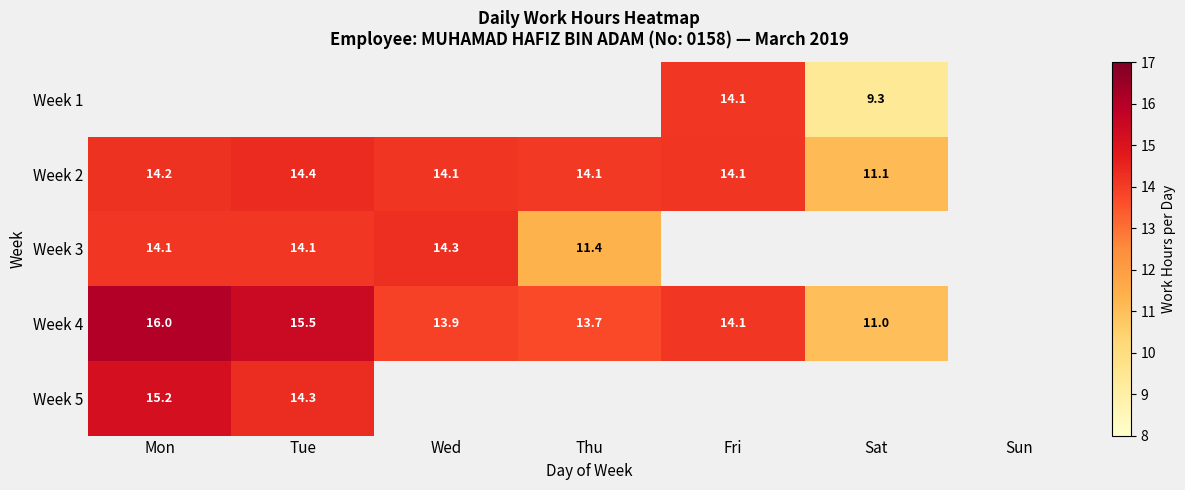

The Week 2 series shows 7.6 at Tue. True or false?

False